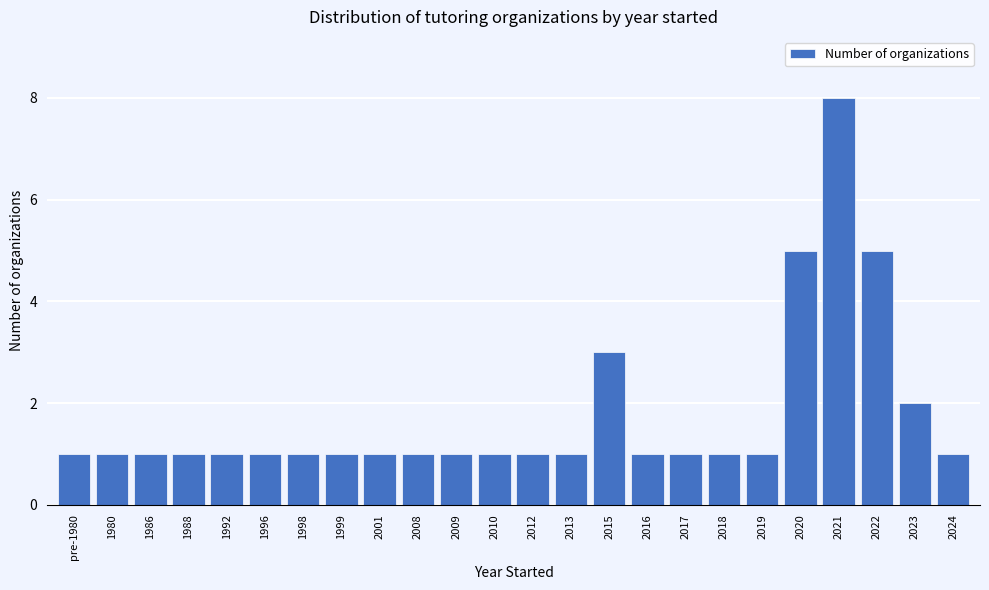

Reading right to left, what are all the values shown in this chart?

2024=1	2023=2	2022=5	2021=8	2020=5	2019=1	2018=1	2017=1	2016=1	2015=3	2013=1	2012=1	2010=1	2009=1	2008=1	2001=1	1999=1	1998=1	1996=1	1992=1	1988=1	1986=1	1980=1	pre-1980=1